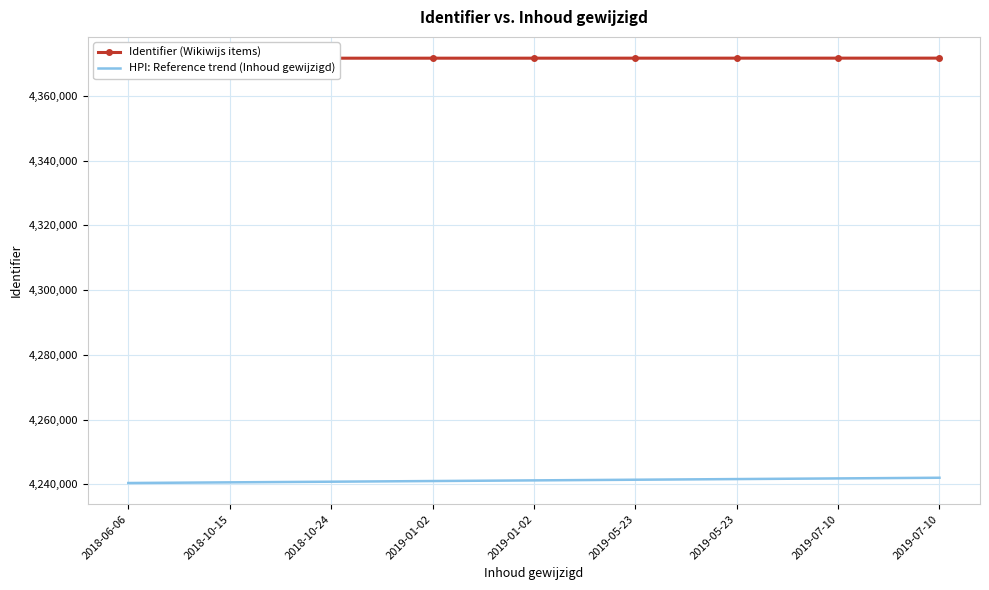

Rank the series at 2019-07-10 from highest to lowest value.

Identifier (Wikiwijs items), HPI: Reference trend (Inhoud gewijzigd)